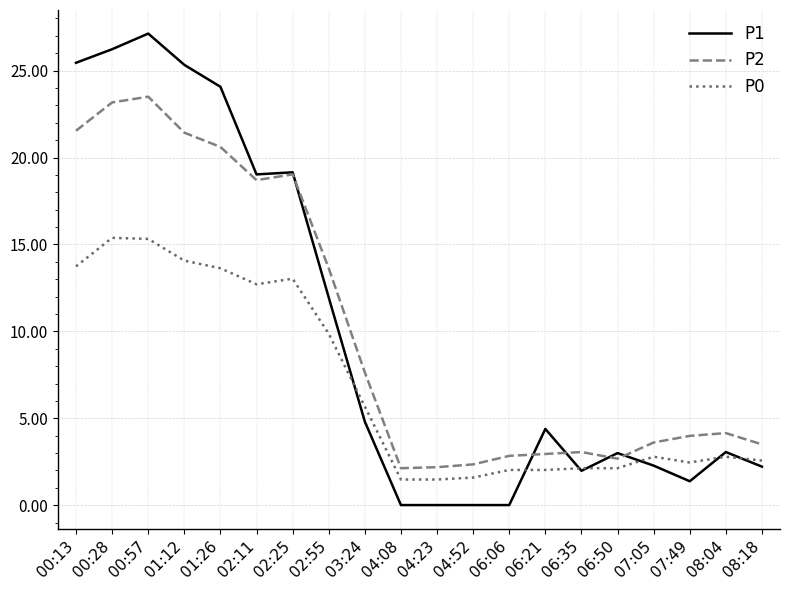

Which series has the largest range (max minus min)?

P1